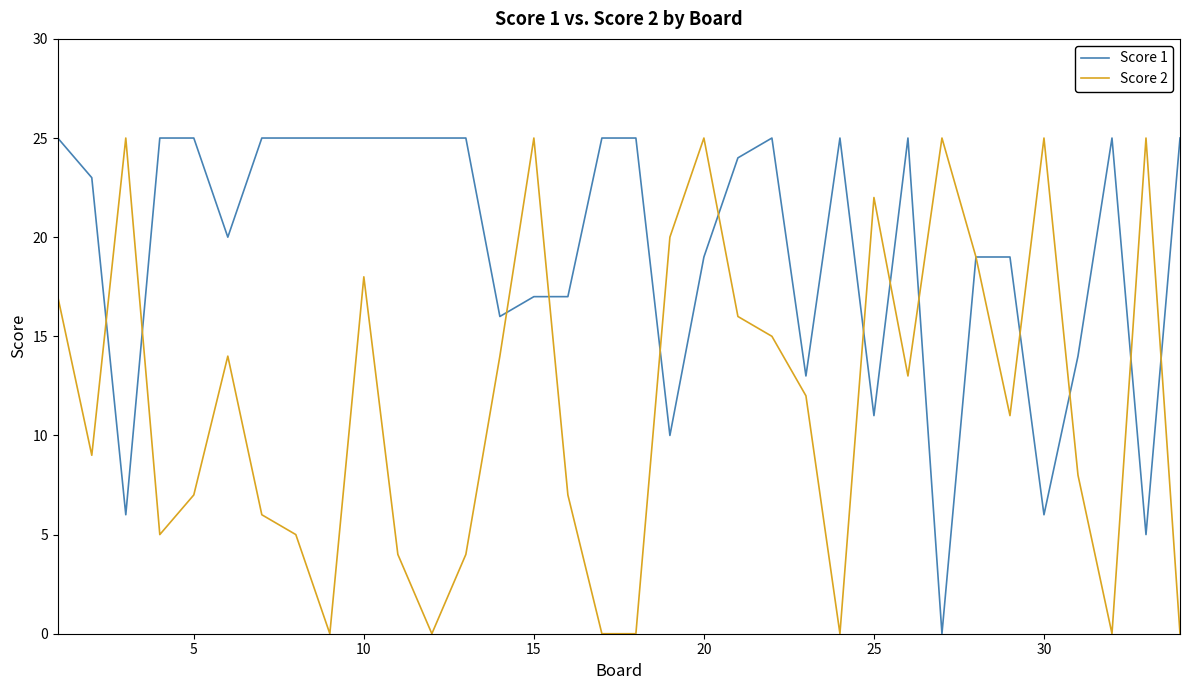

What is the greatest value displayed?

25